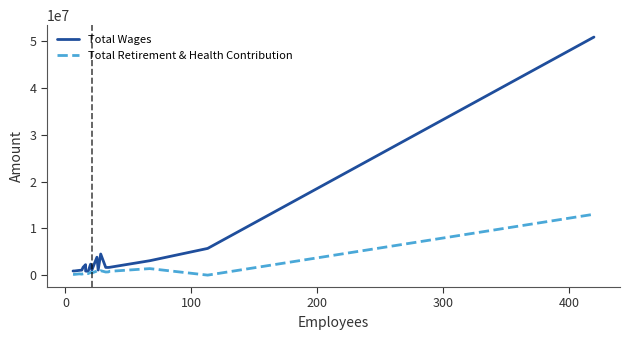

Does the chart have visible grid lines?

No